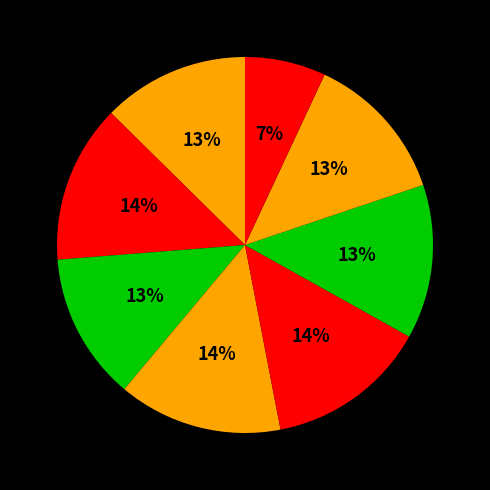

To the nearest percent, what is the difference between the largest and smallest slice percentages?

7%